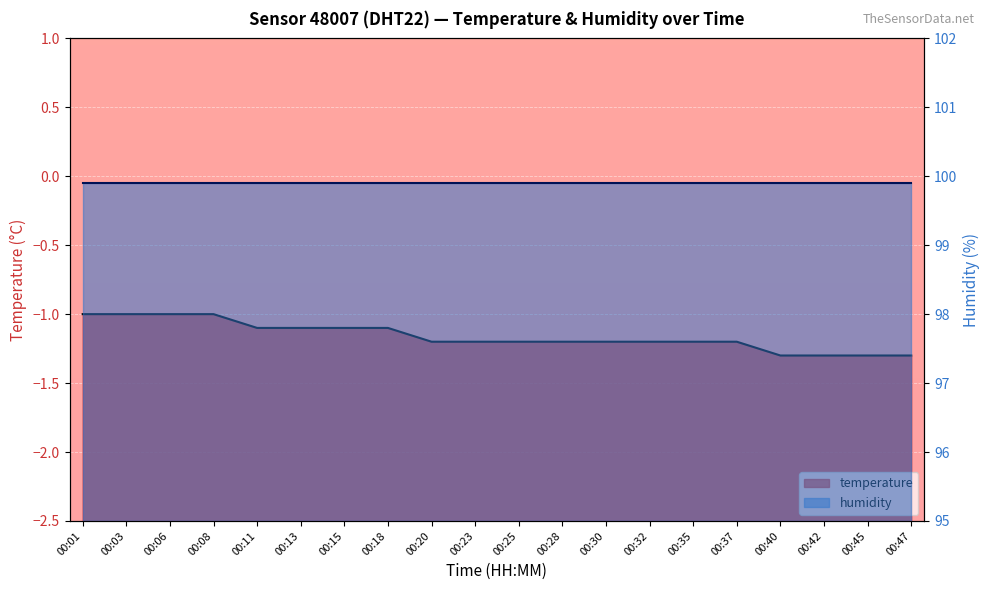

Count the values in the range -1 to 0.

4